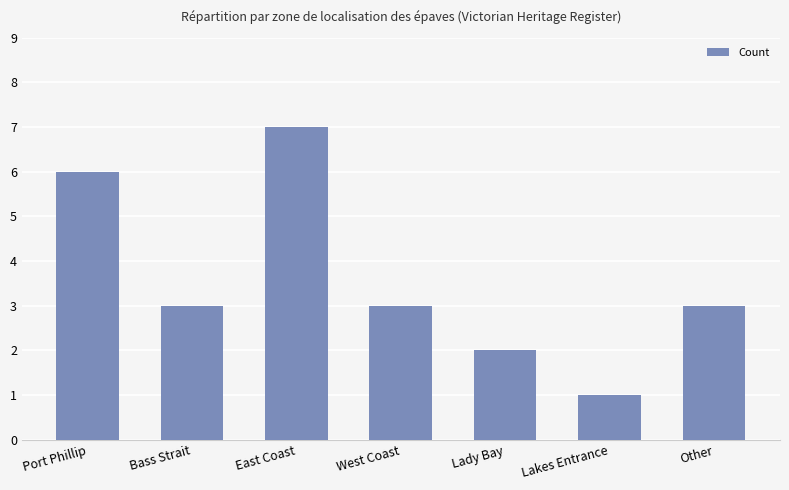

What is the label of the 4th bar from the left?

West Coast